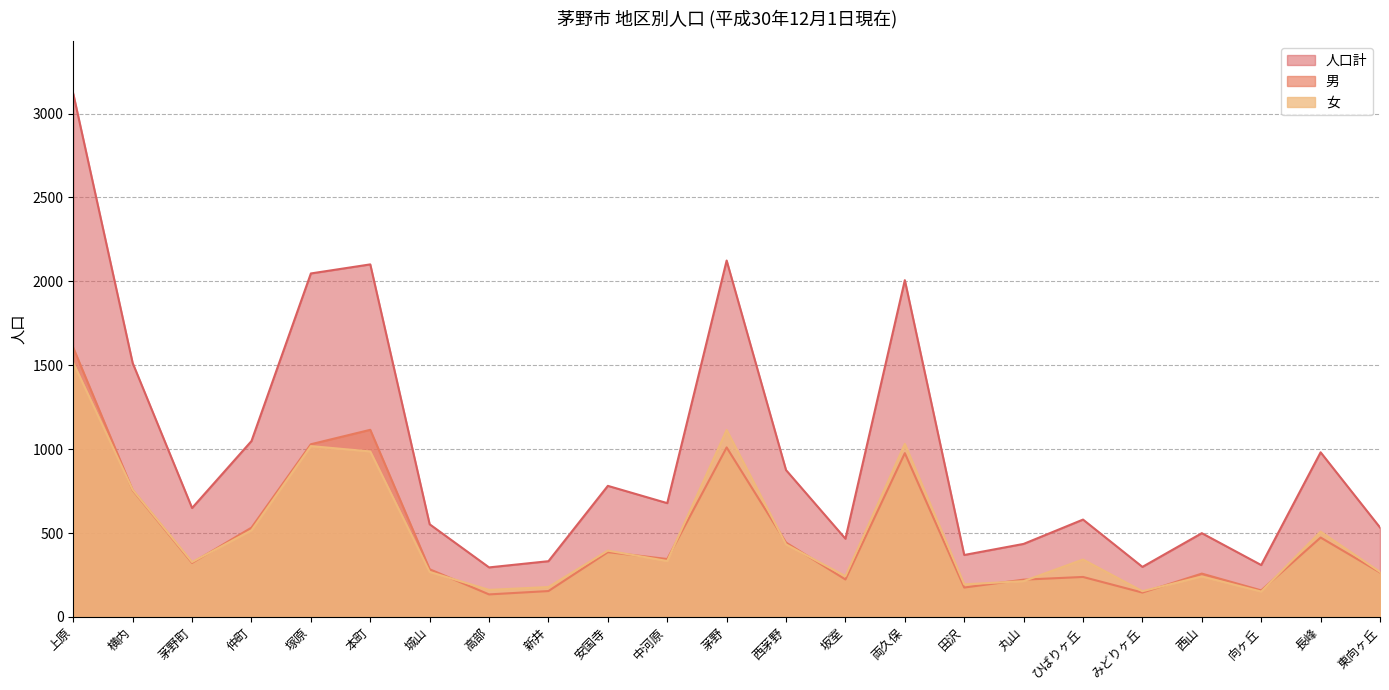

At which category does the chart reach its peak across all series?

上原